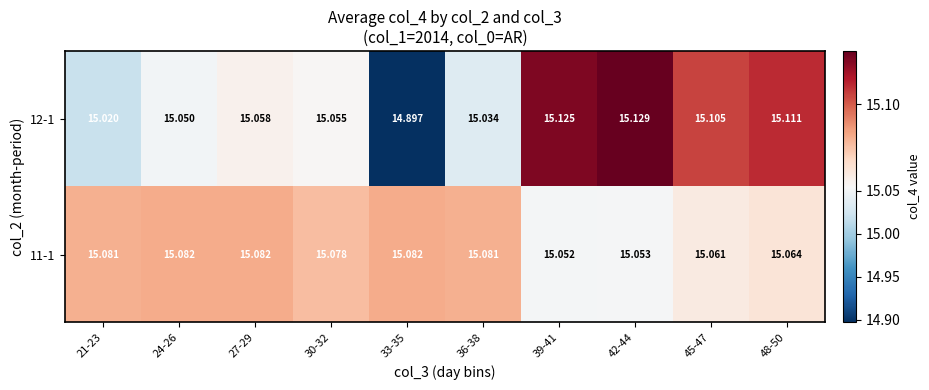

Is the value of 12-1 at 42-44 greater than the value of 11-1 at 27-29?

Yes